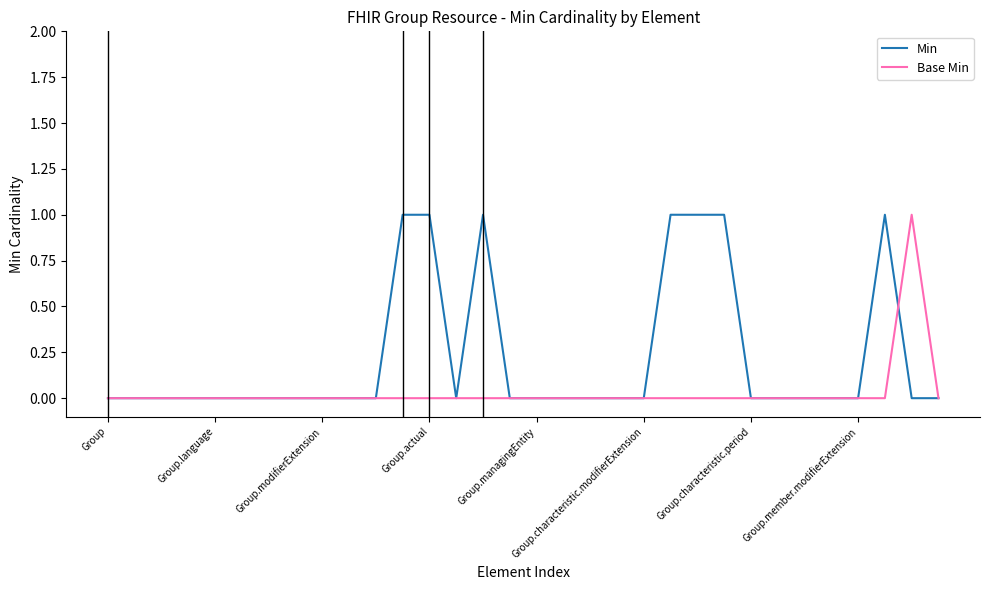

Which series has the largest total across all categories?

Min